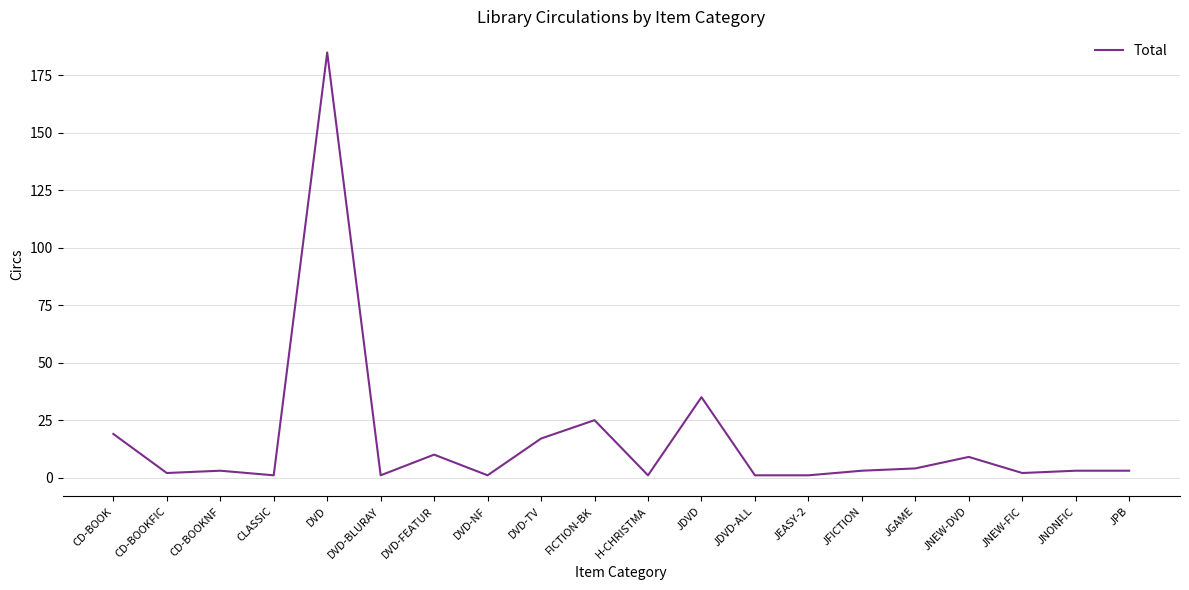

True or false: the data has more than 1 interior local peaks.

True